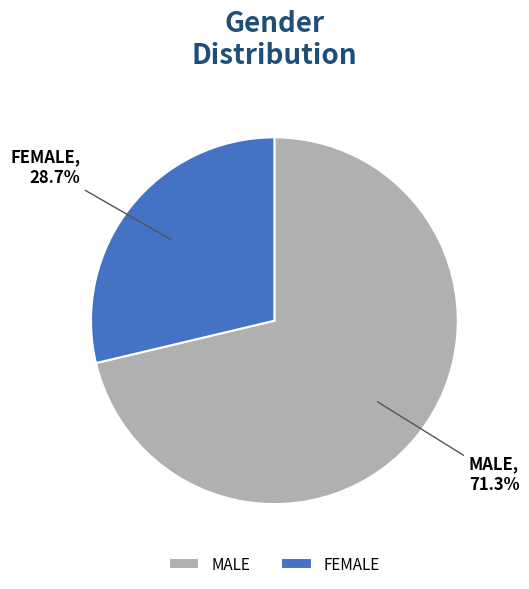

What portion of the pie excludes MALE?

28.7%